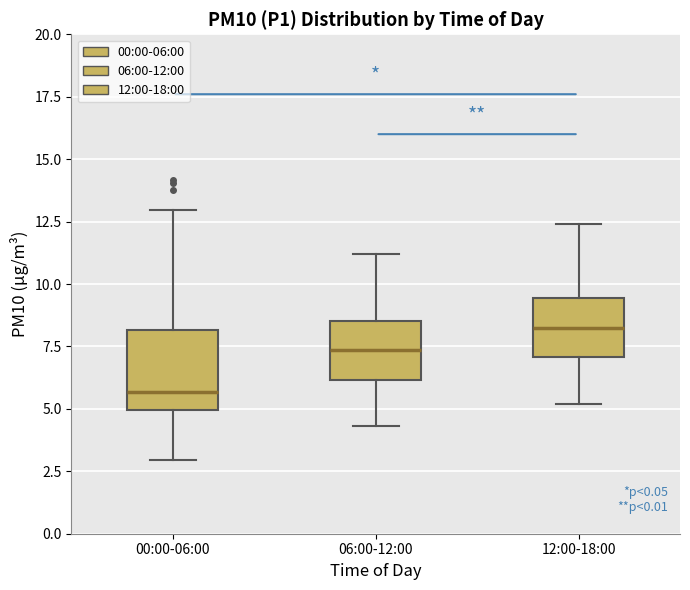

Where is the lower edge of the box for 12:00-18:00 on the y-axis? The values are not printed on the chart, so give them approximately, as read against the axis.

7.0